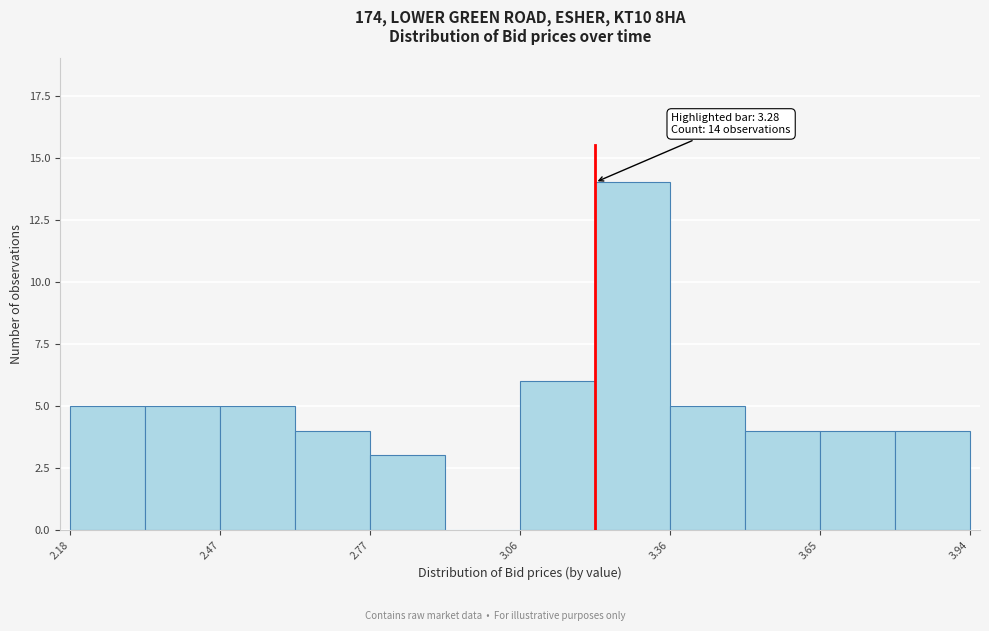

Around what value on the x-axis is the tallest bar? Give the approximate position of its centre, as read against the axis.

3.30